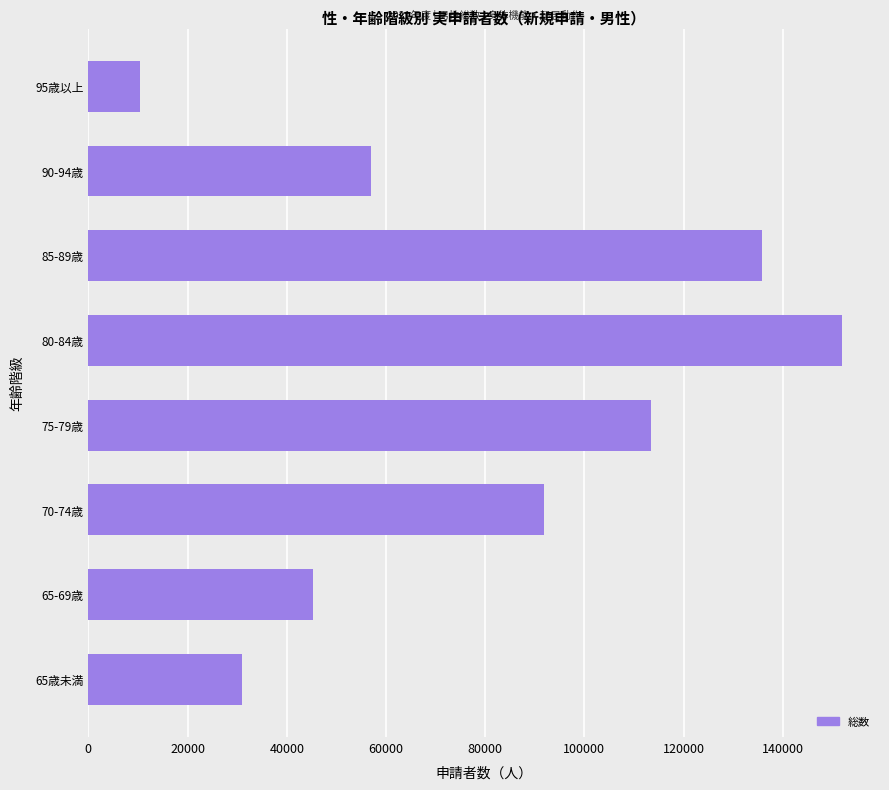

How many data points are less than 91780?

4